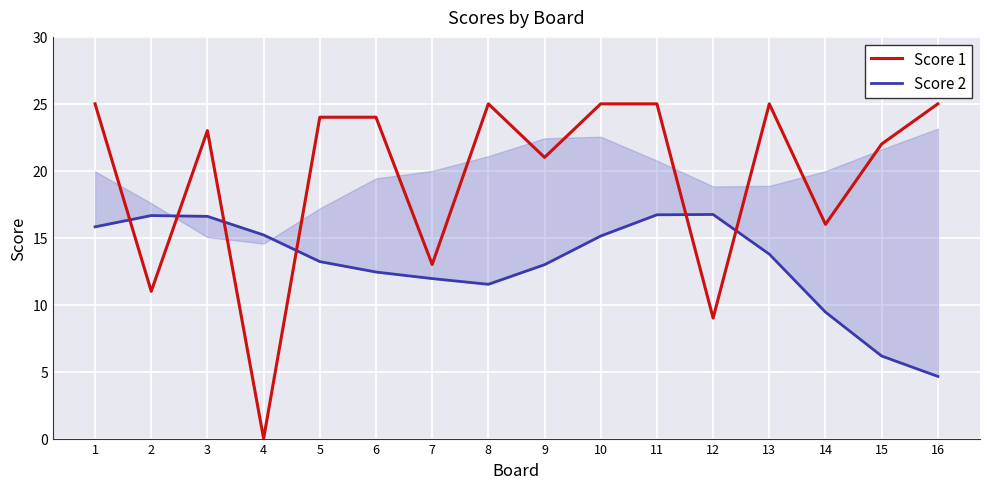

At how many categories does at least one series exceed 3?

16